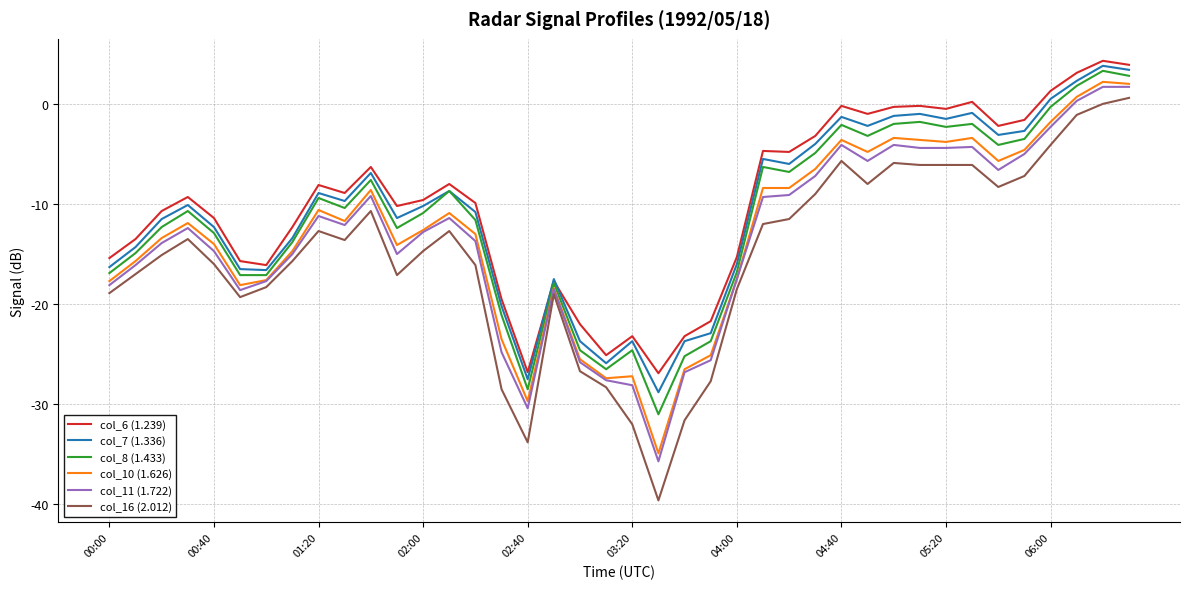

Which series has the largest range (max minus min)?

col_16 (2.012)